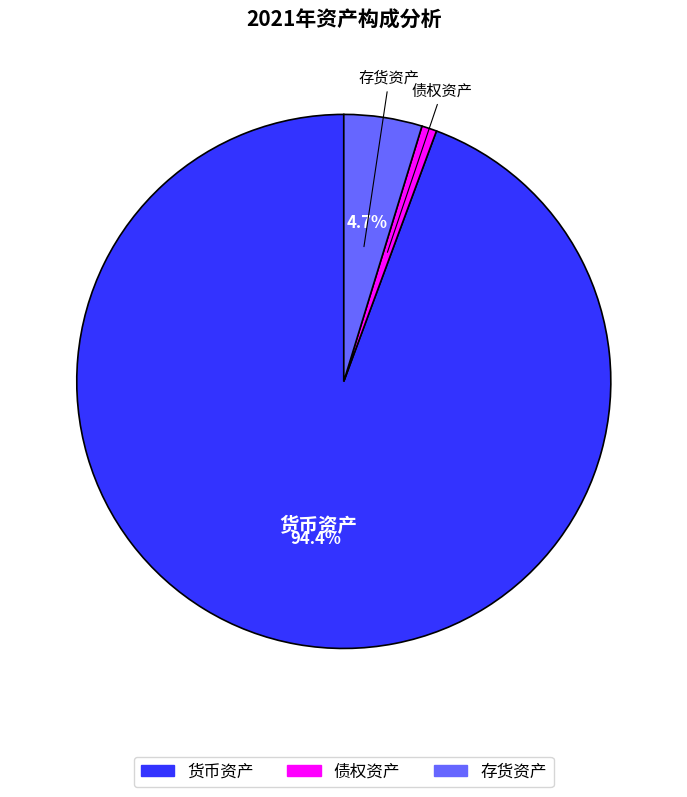

Rank the categories by value from lowest to highest.

债权资产, 存货资产, 货币资产